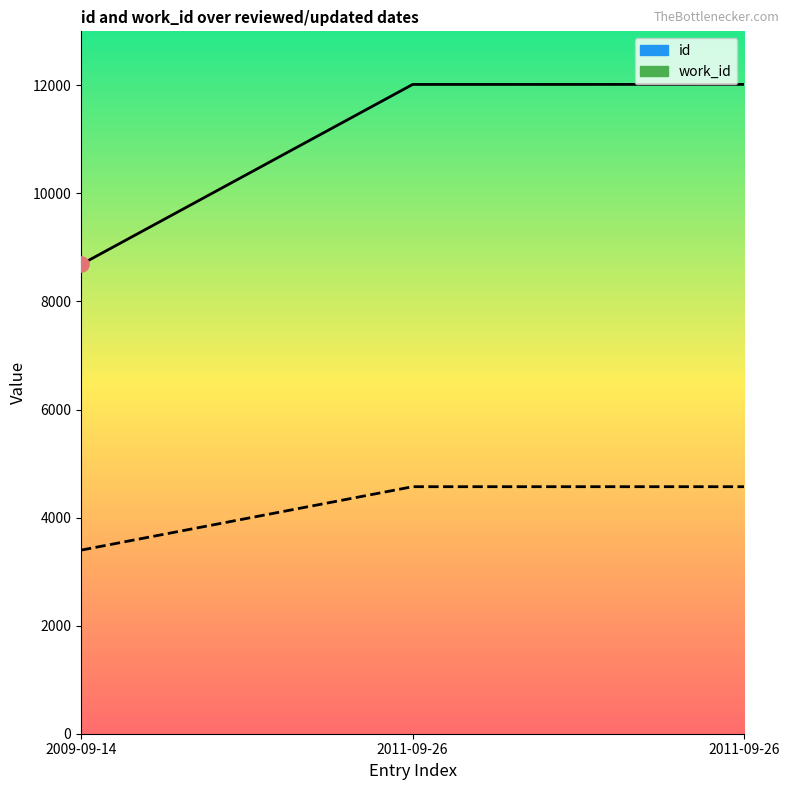

Which series contains the lowest Y value?

work_id